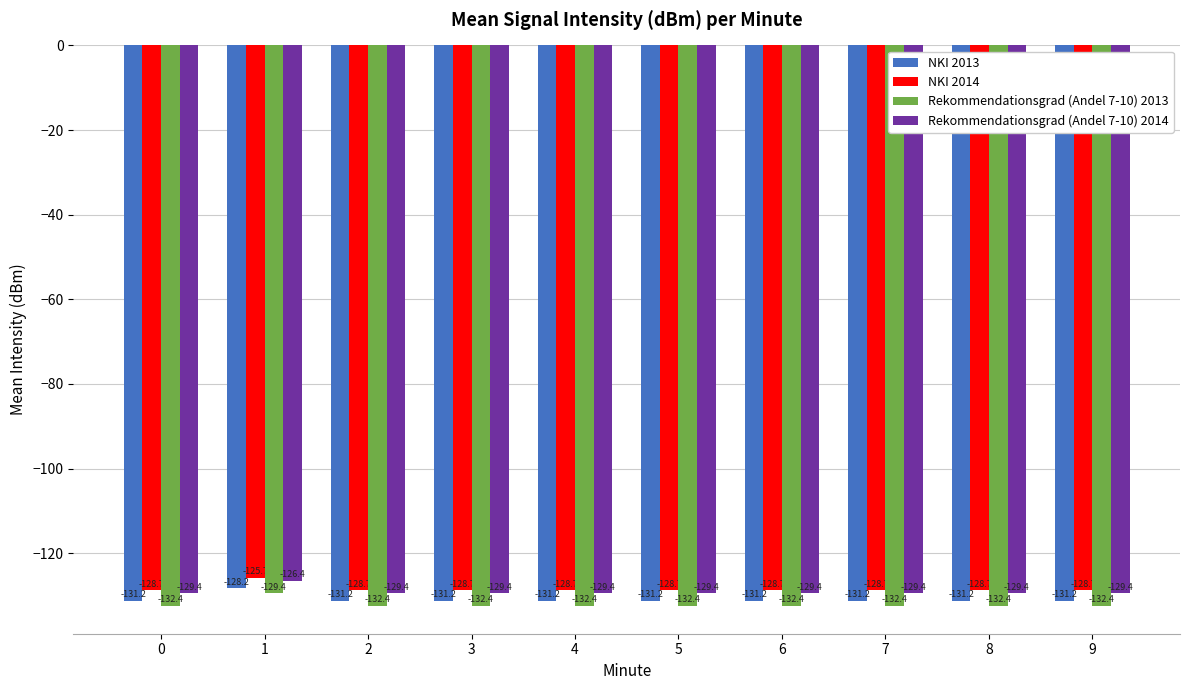

How many bars are there in total?

40